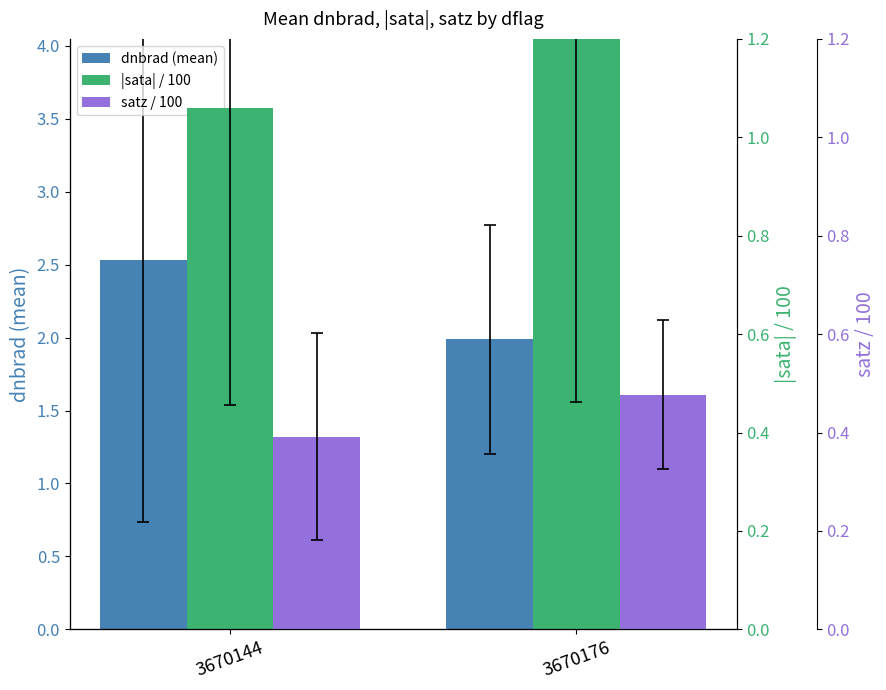

Which series has the largest total across all categories?

dnbrad (mean)